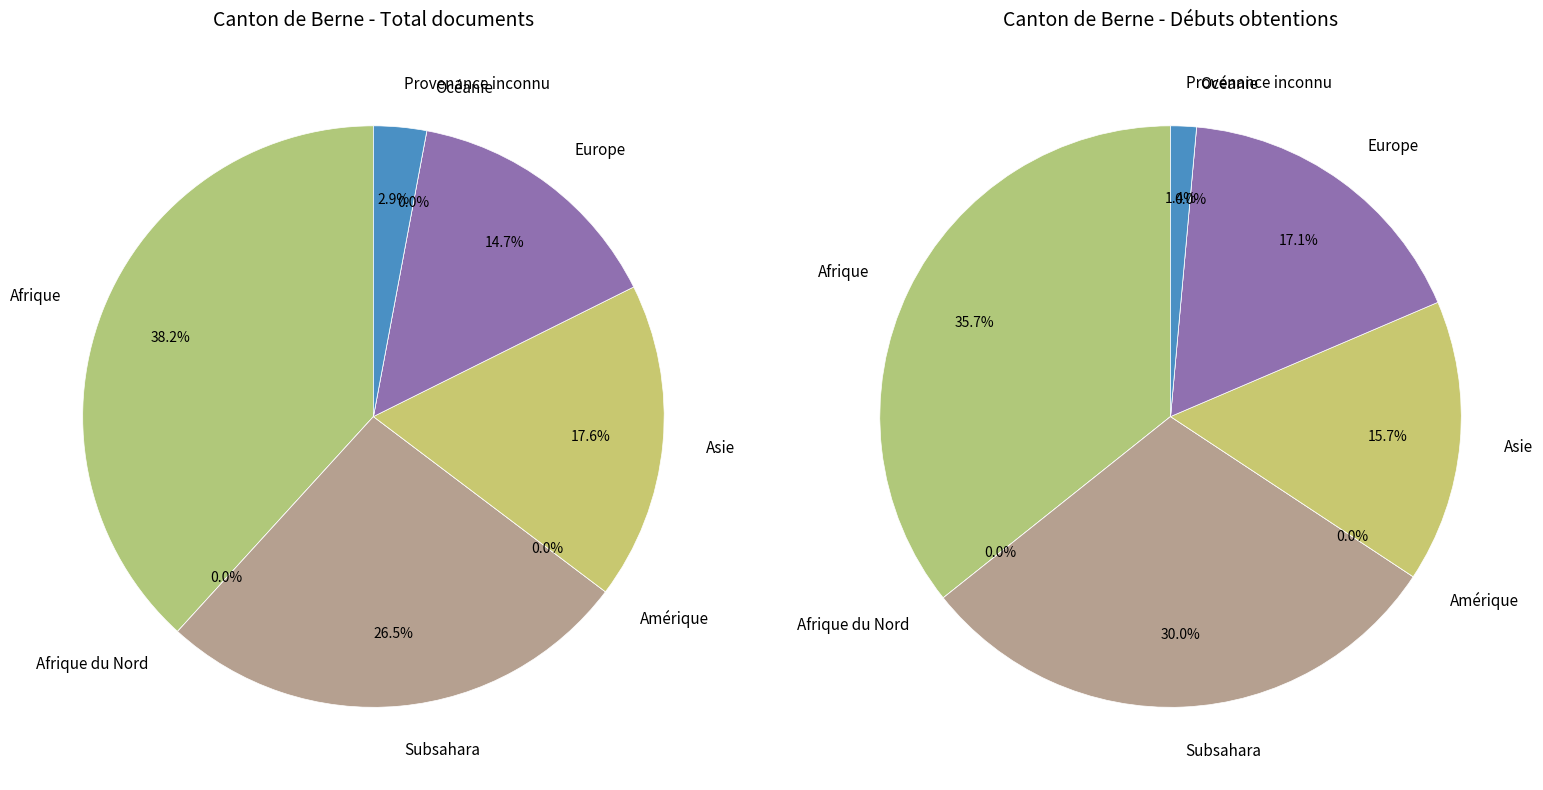

Combined, what portion of the pie is Asie and Afrique du Nord?

17.6%